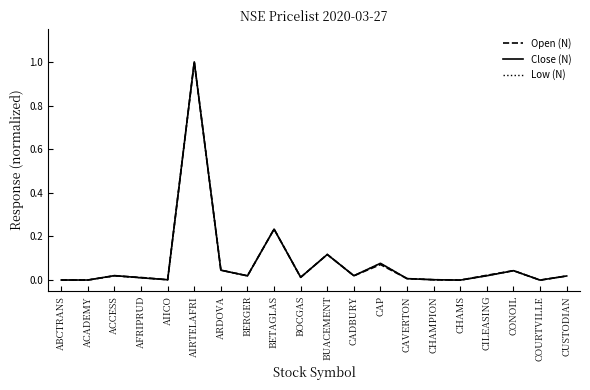

The value of Low (N) at ACADEMY is 0.0. True or false?

True